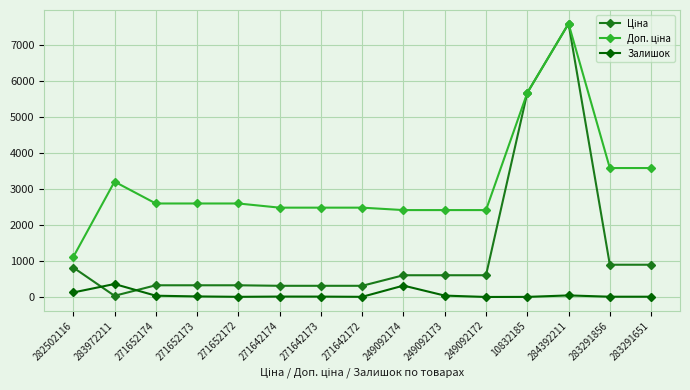

Where is the first local maximum for Залишок?

283972211